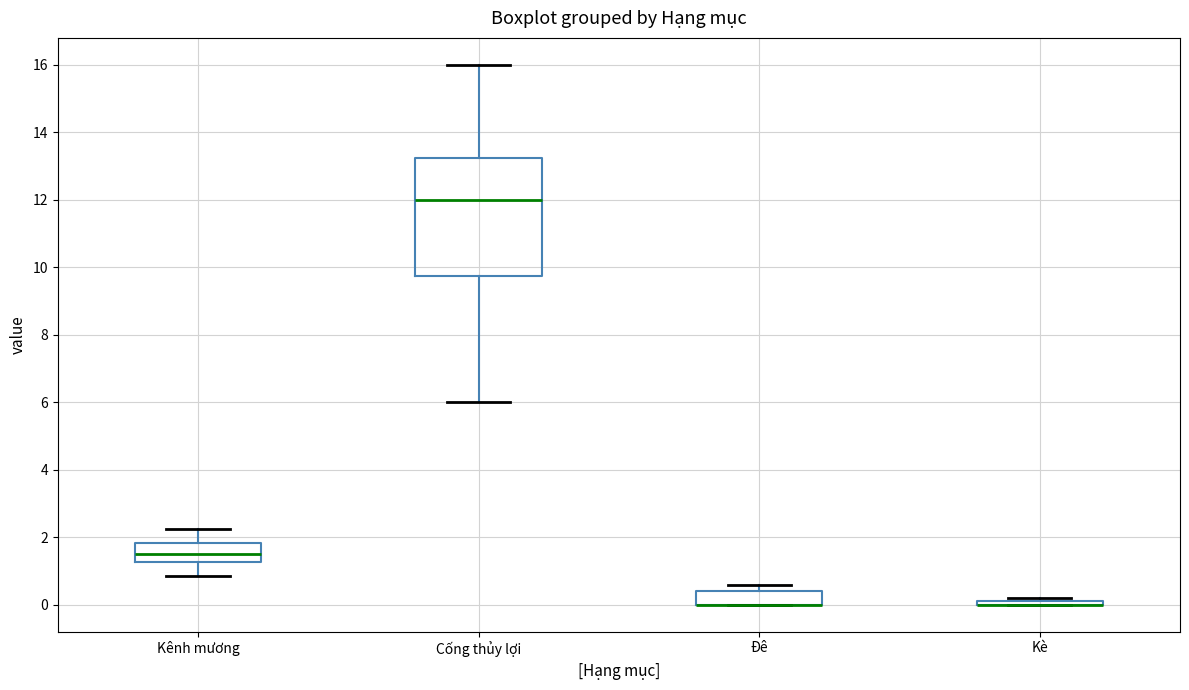

Which box is the tallest, from its lower edge to its upper edge?

Cống thủy lợi